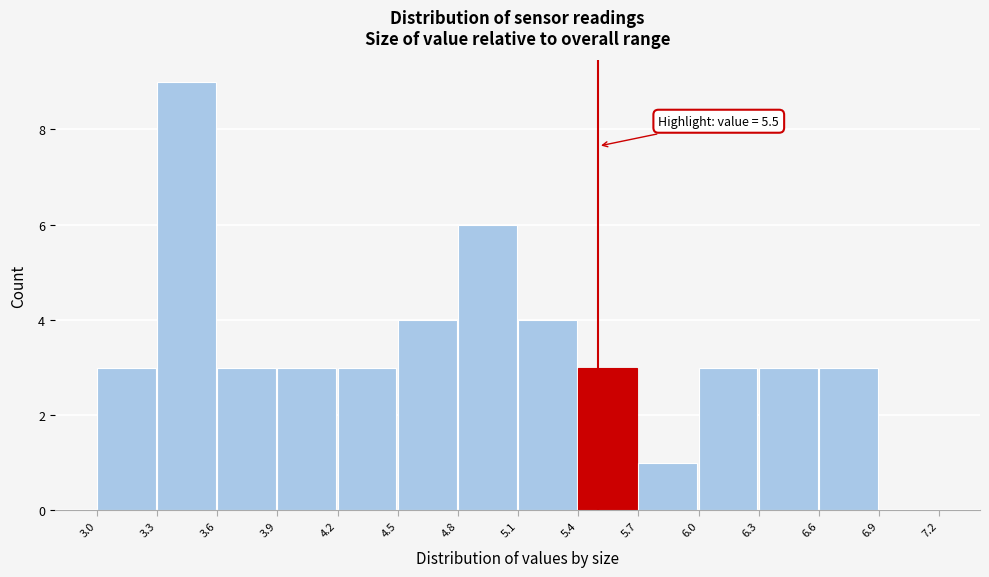

Which range on the x-axis has the tallest bar?

3.3 to 3.6